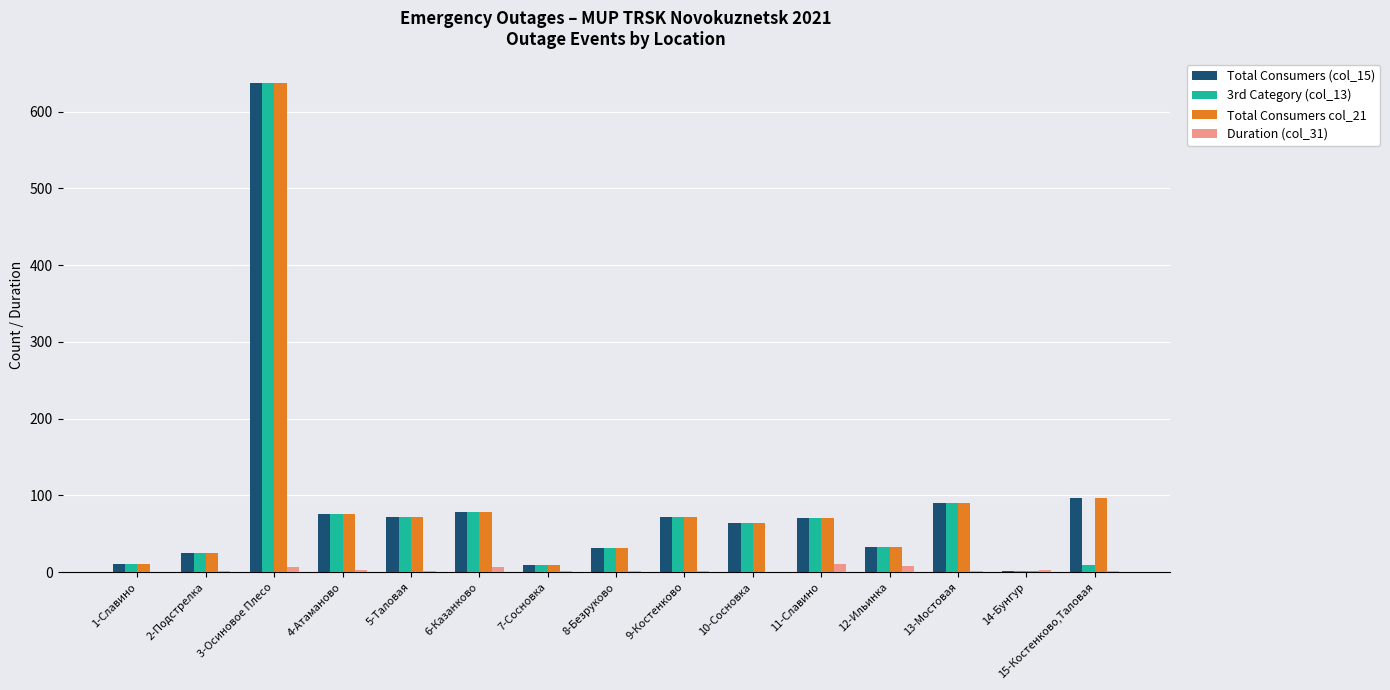

The value of Total Consumers col_21 at 5-Таловая is 72. True or false?

True